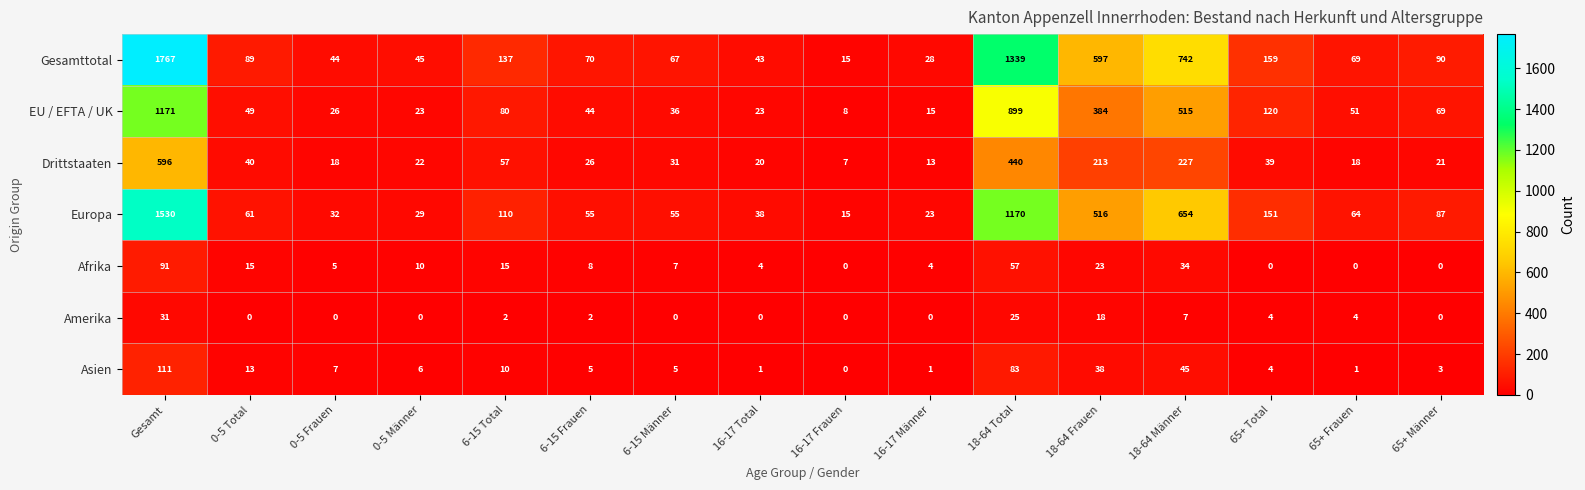

At which category is the sum across all series the highest?

Gesamt